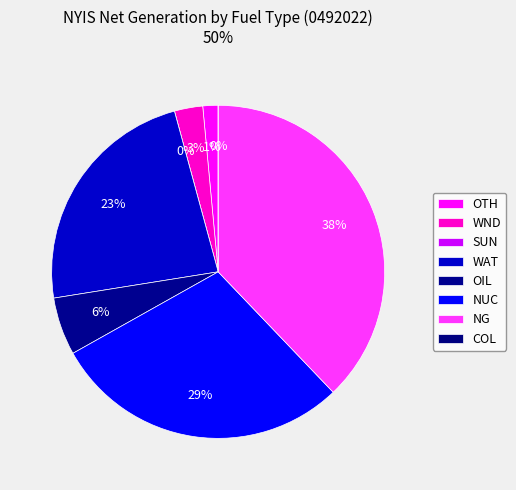

To the nearest percent, what is the combined percentage of WAT and OIL?

29%